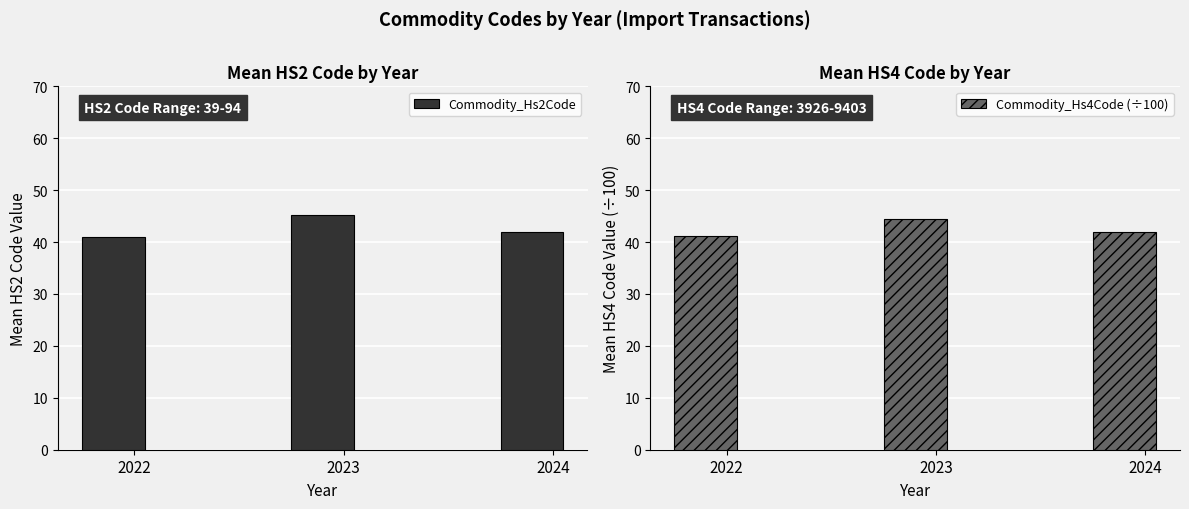

What are all the series names shown in the legend?

Commodity_Hs2Code, Commodity_Hs4Code (÷100)